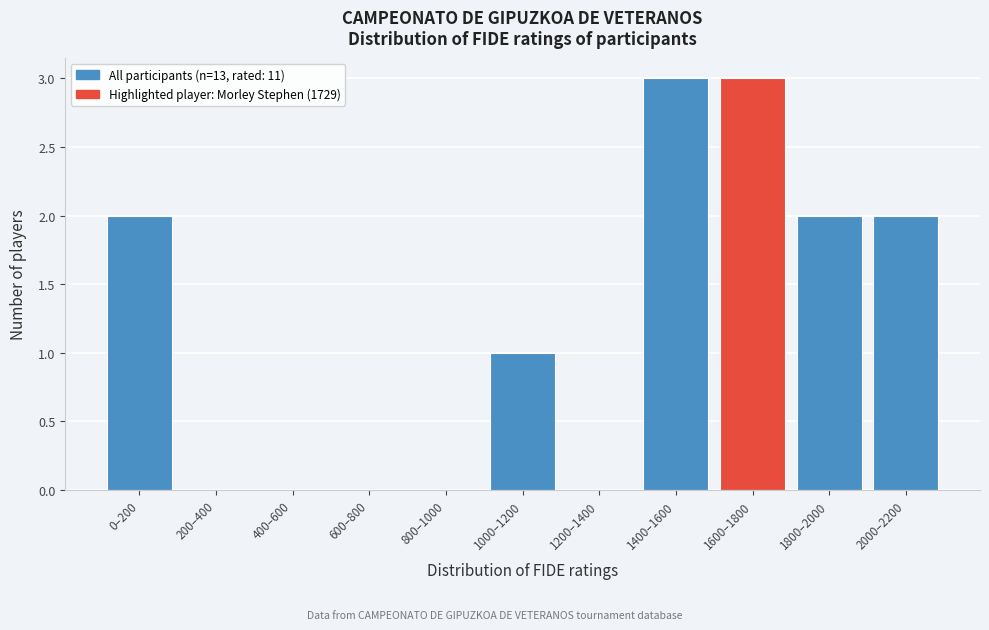

Reading left to right, what are all the values shown in this chart?

0–200=2	200–400=0	400–600=0	600–800=0	800–1000=0	1000–1200=1	1200–1400=0	1400–1600=3	1600–1800=3	1800–2000=2	2000–2200=2